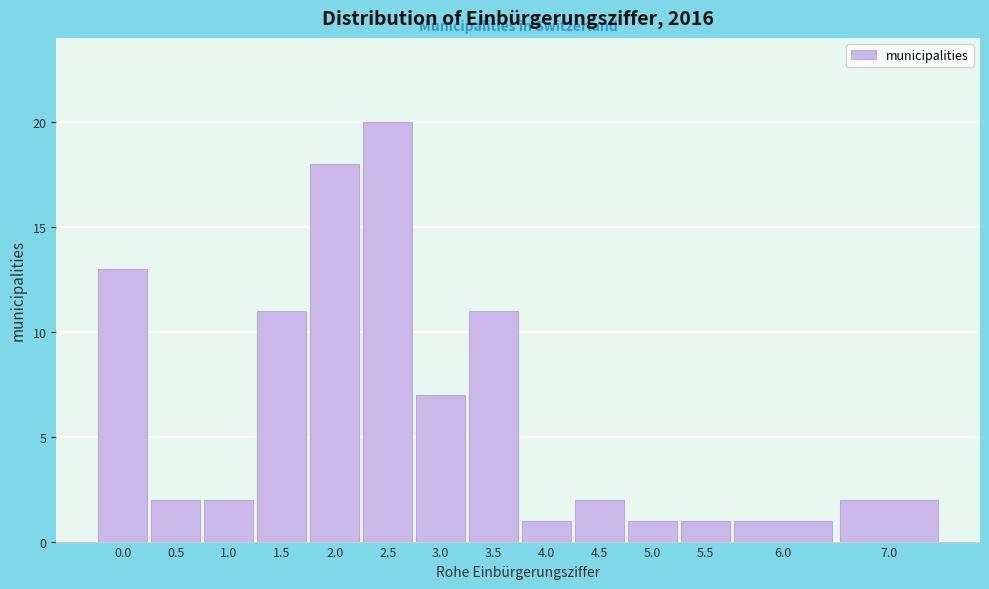

Reading left to right, extract all data points from this chart.

0.0=13	0.5=2	1.0=2	1.5=11	2.0=18	2.5=20	3.0=7	3.5=11	4.0=1	4.5=2	5.0=1	5.5=1	6.0=1	7.0=2